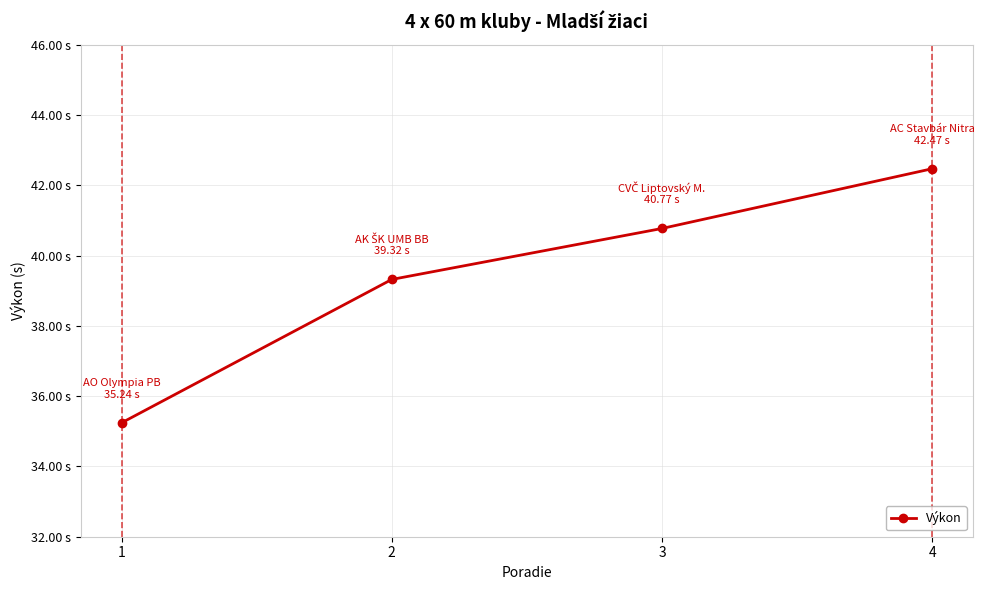

Does the chart have visible grid lines?

Yes